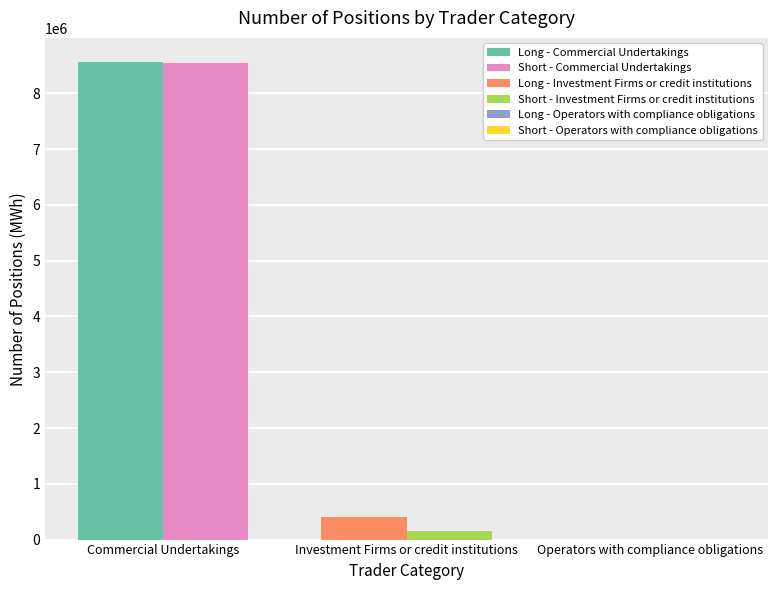

Which series has the largest range (max minus min)?

Long - Commercial Undertakings